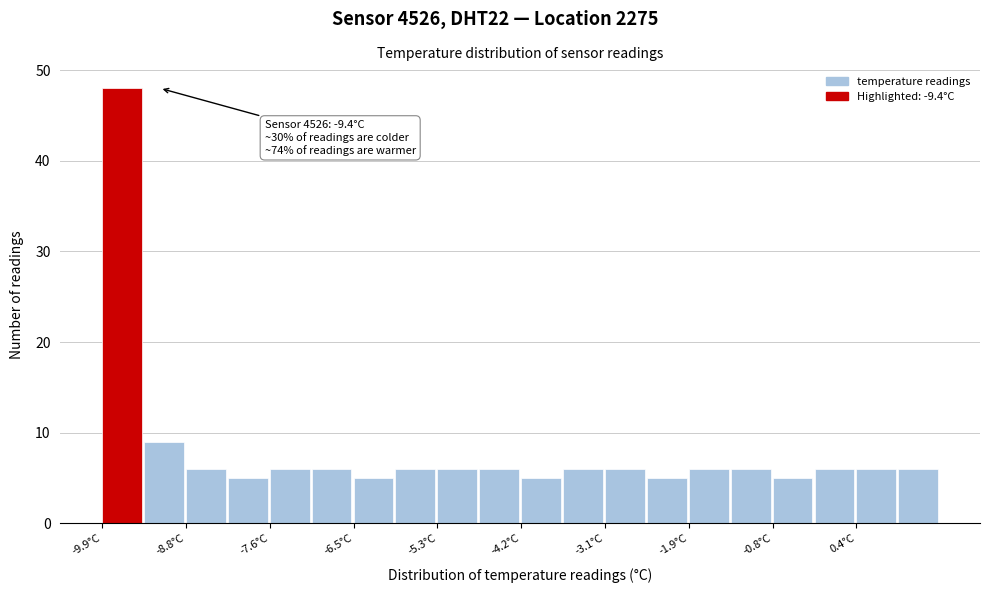

Read against the x-axis, roughly where is the centre of the tallest bar?

-9.6